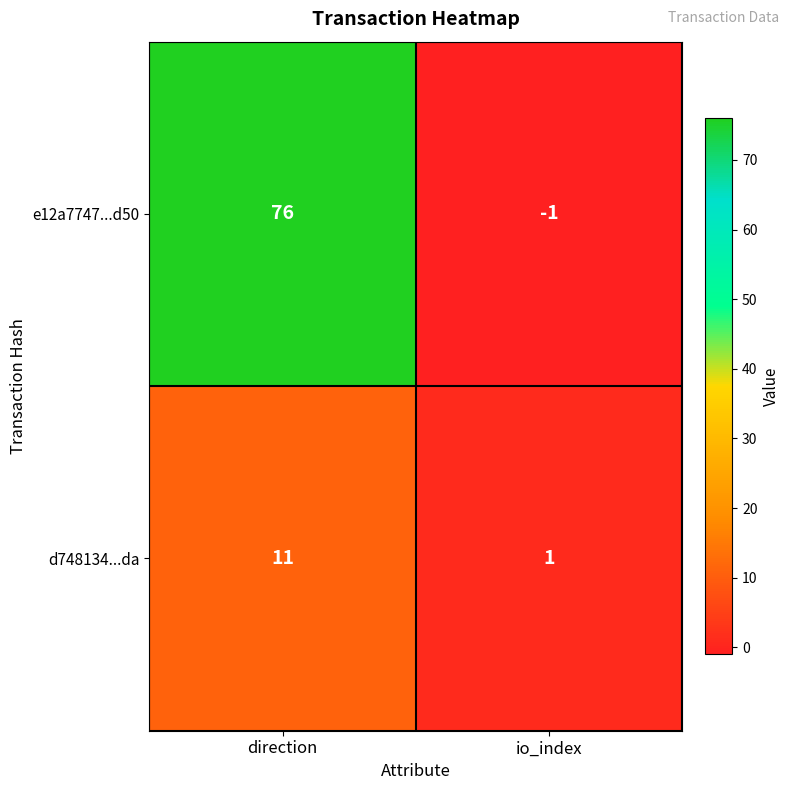

What is the average value of the e12a7747...d50 series?

38